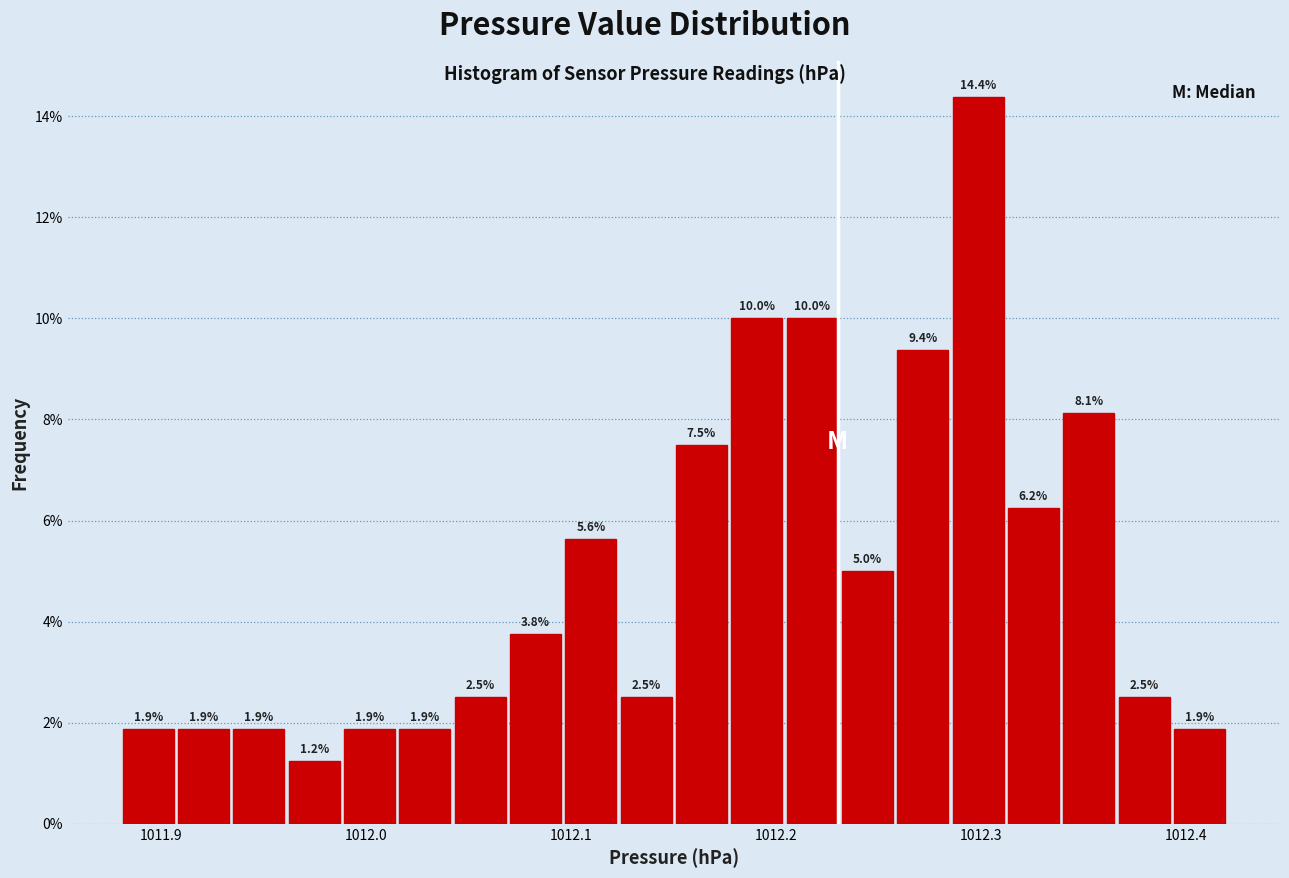

Read against the x-axis, roughly where is the centre of the tallest bar?

1012.30